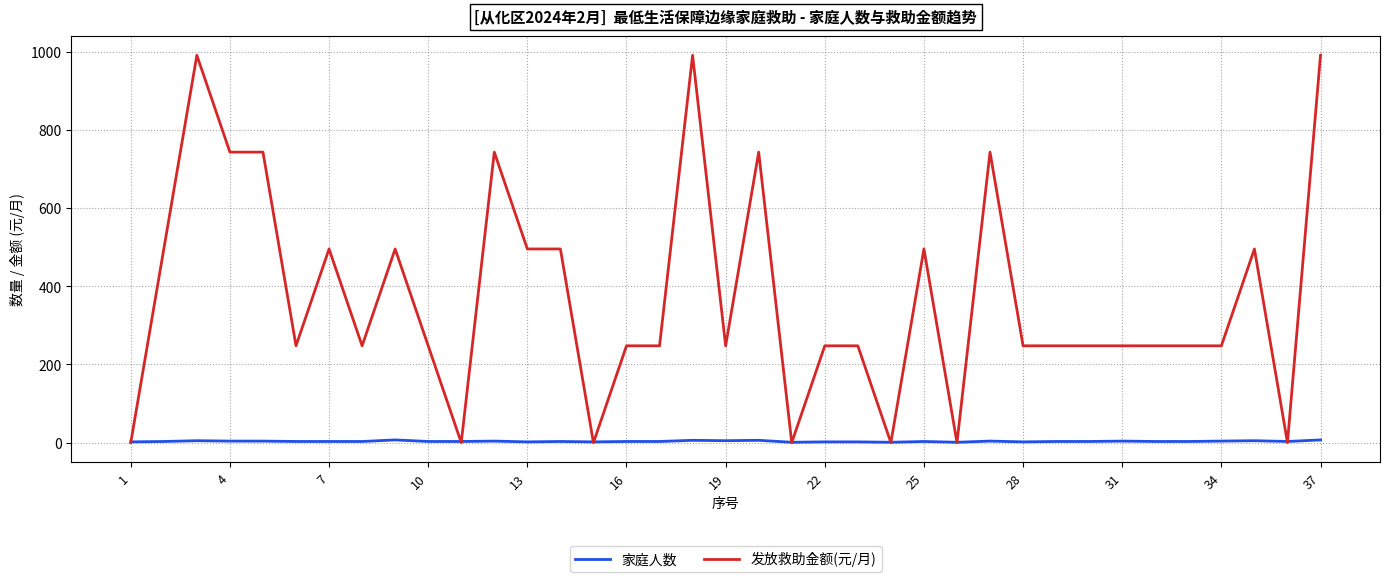

Rank the series by their maximum value, from lowest to highest.

家庭人数, 发放救助金额(元/月)